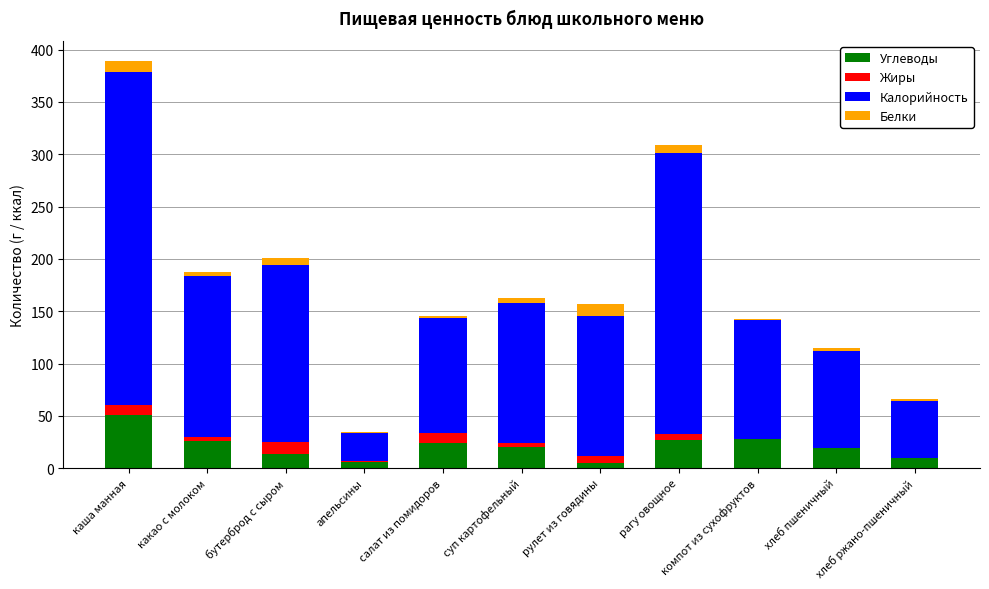

What value does the Калорийность series have at хлеб пшеничный, to the nearest 10?

90